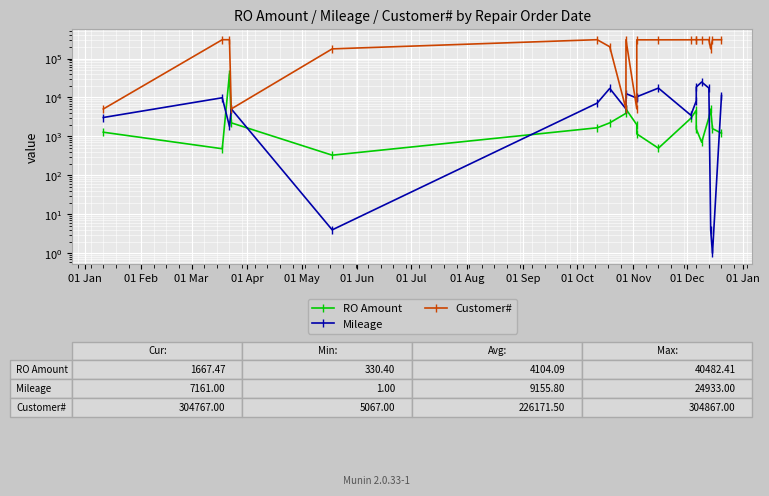

What is the label of the 17th point from the right?

01 Apr